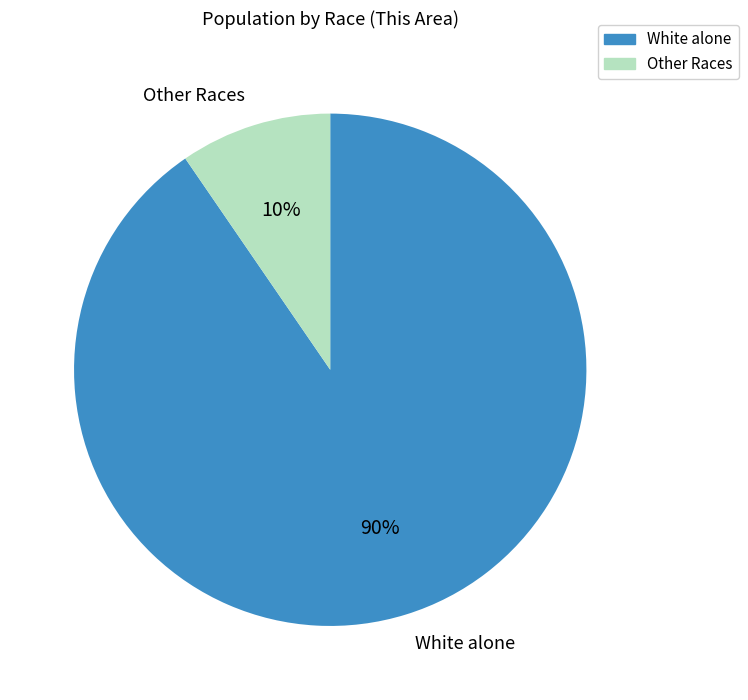

Do White alone and Other Races together represent more than half of the pie?

Yes